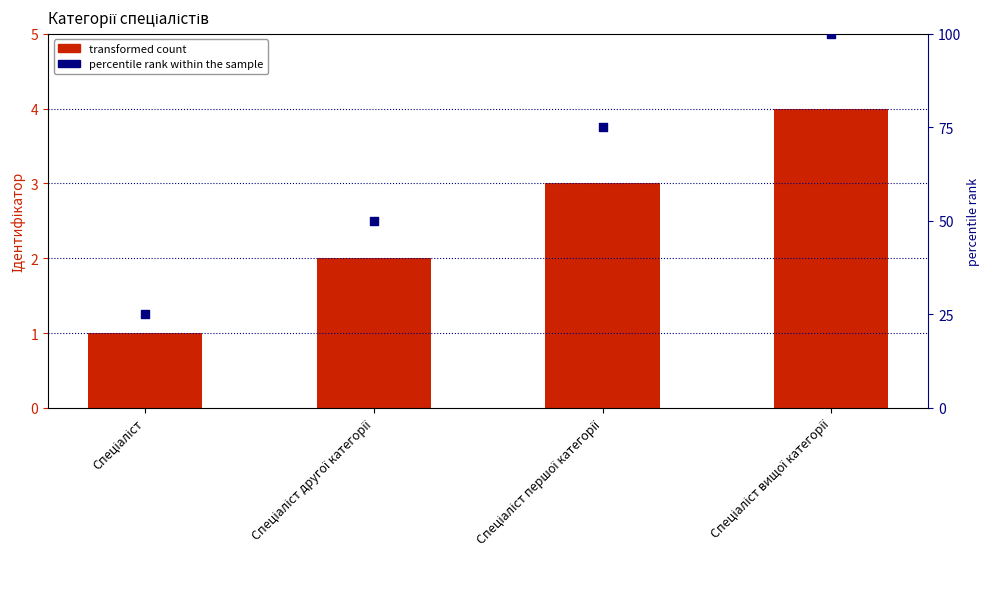

Which series reaches the minimum Y coordinate?

Ідентифікатор